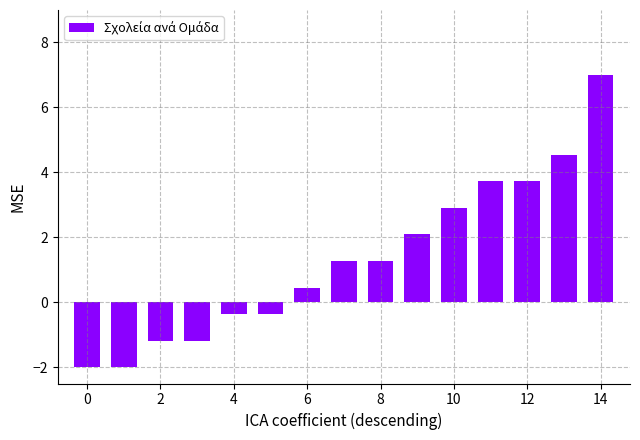

What is the maximum value shown in the chart?

7.0